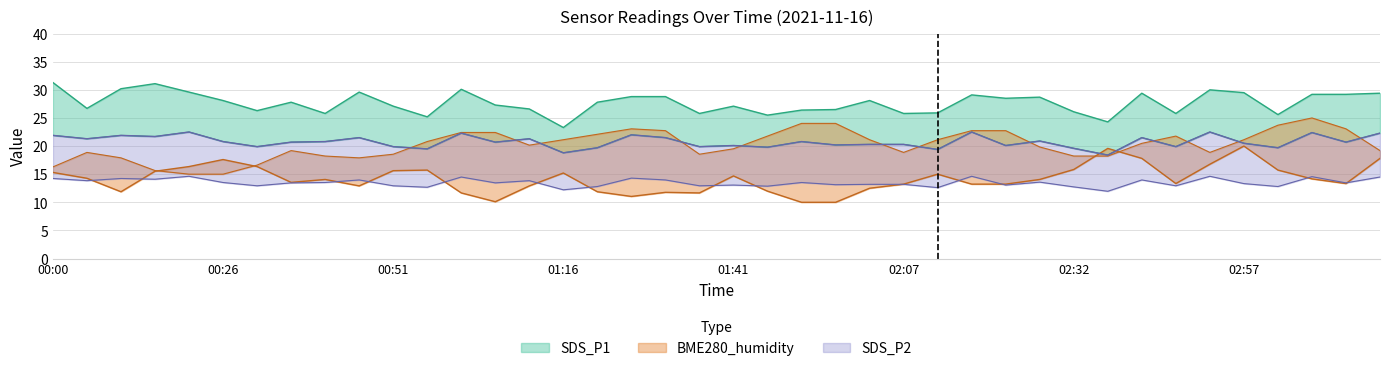

The value of BME280_humidity at 00:20 is 16.4. True or false?

True